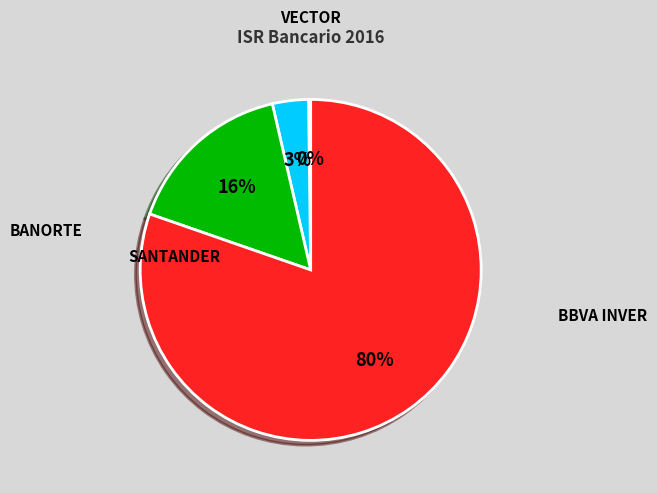

Does any single category account for the majority?

Yes